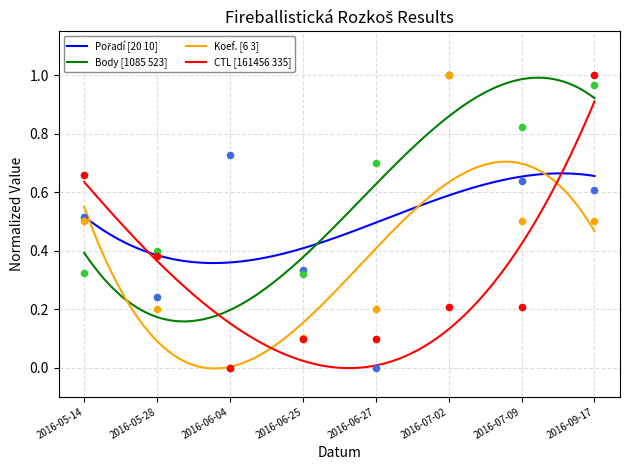

At which category is the sum across all series the highest?

2016-07-02